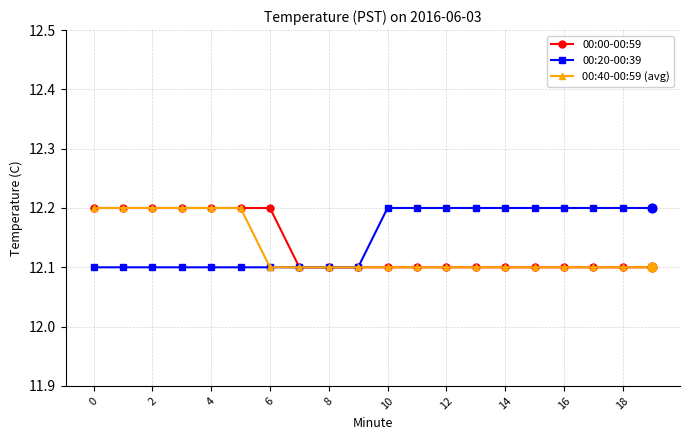

Which series has the largest total across all categories?

00:20-00:39